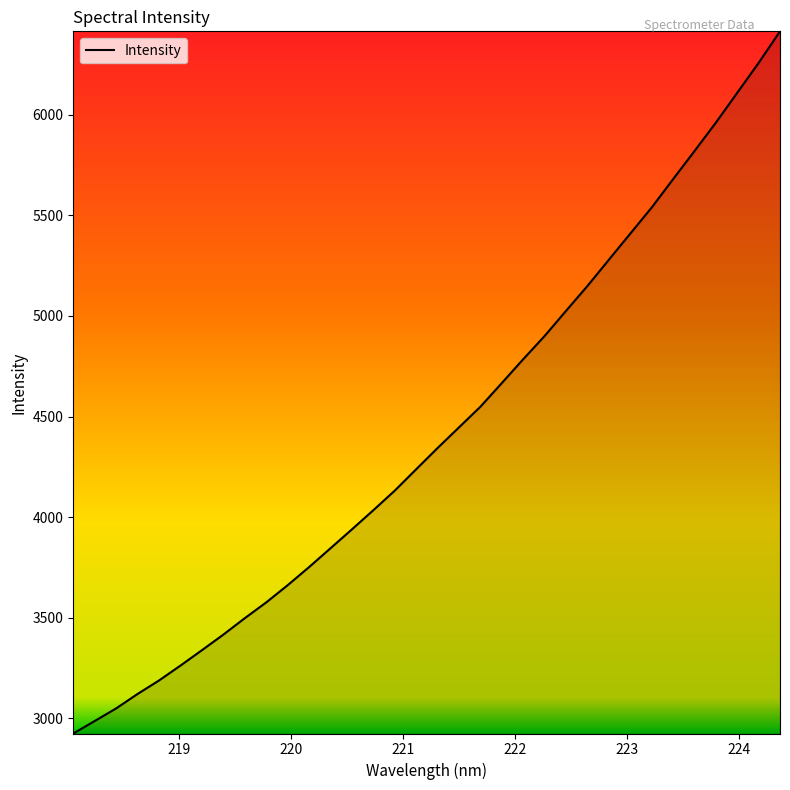

What is the minimum value shown in the chart?

2925.2